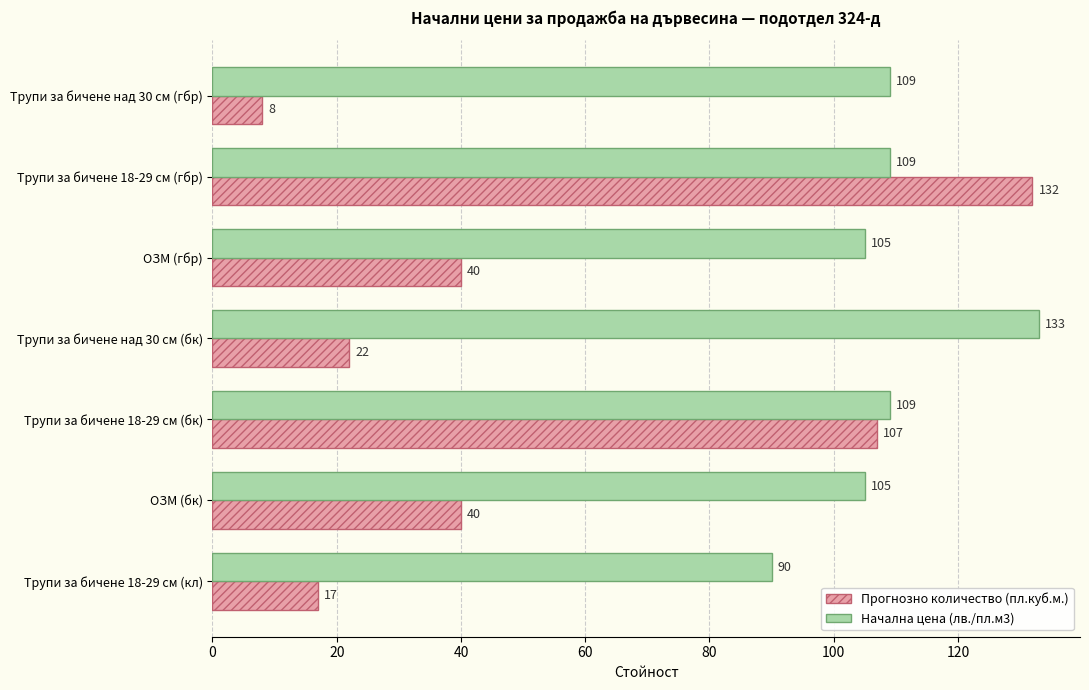

Which series has the widest spread of values?

Прогнозно количество (пл.куб.м.)